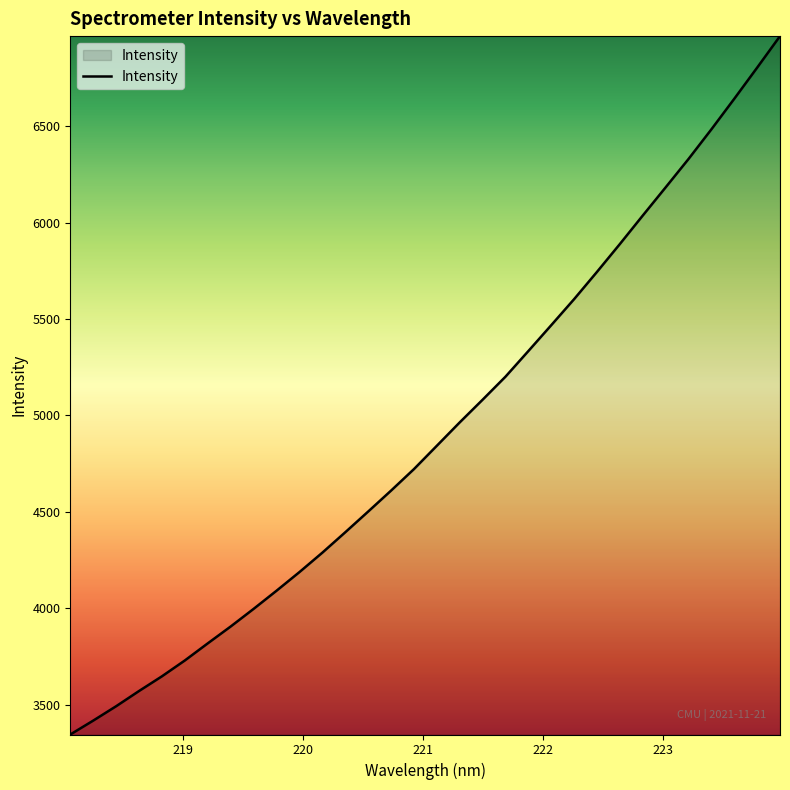

What is the difference between the maximum and minimum values?

3620.7